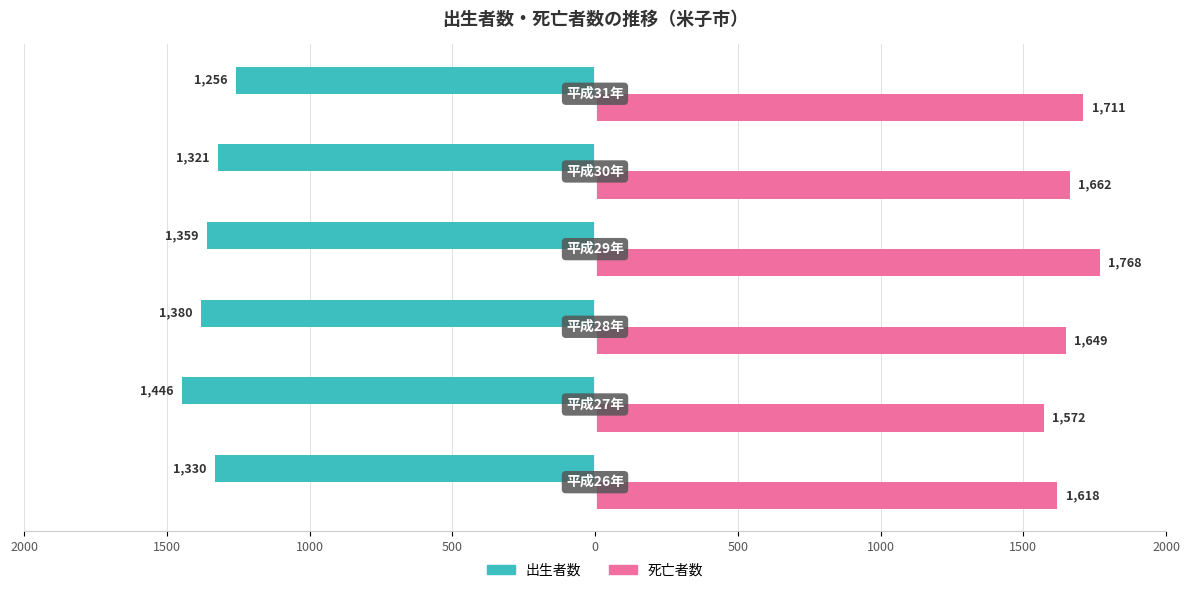

Rank the series by their average value, from highest to lowest.

死亡者数, 出生者数